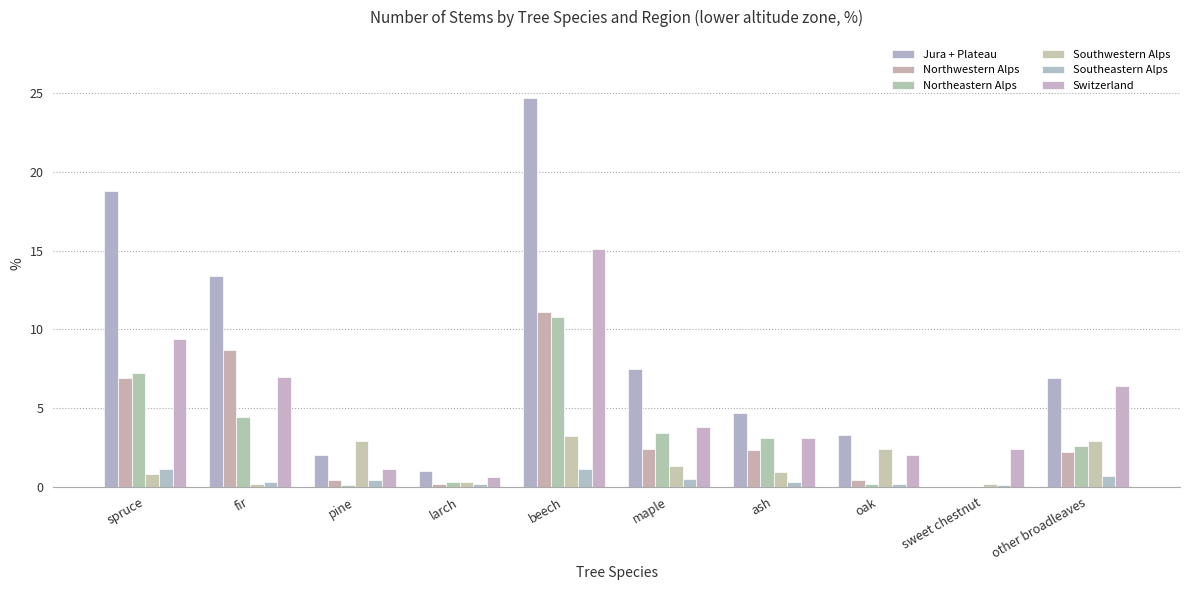

How many data points does each series have?

10